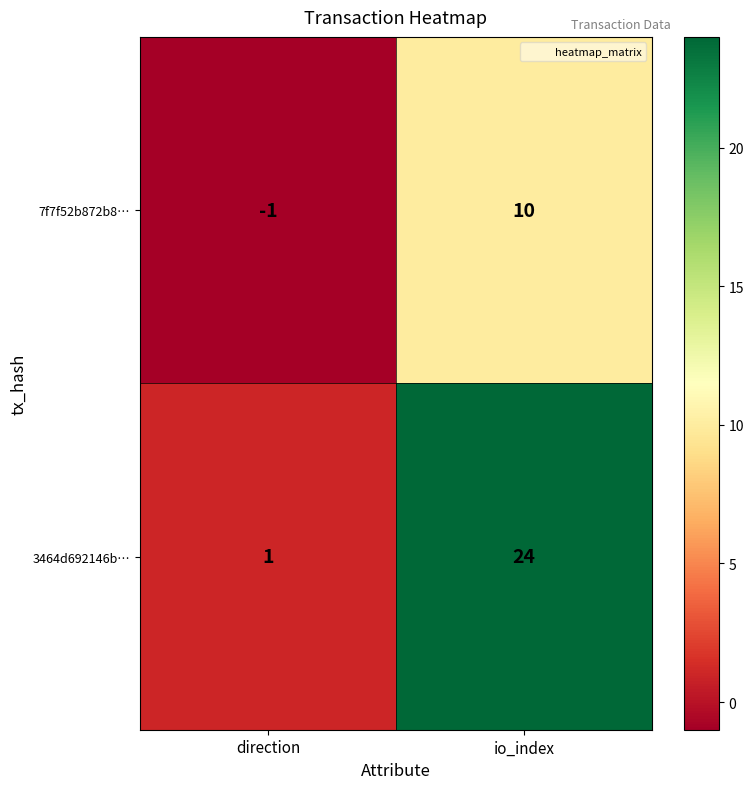

Rank the series by their maximum value, from lowest to highest.

7f7f52b872b8…, 3464d692146b…